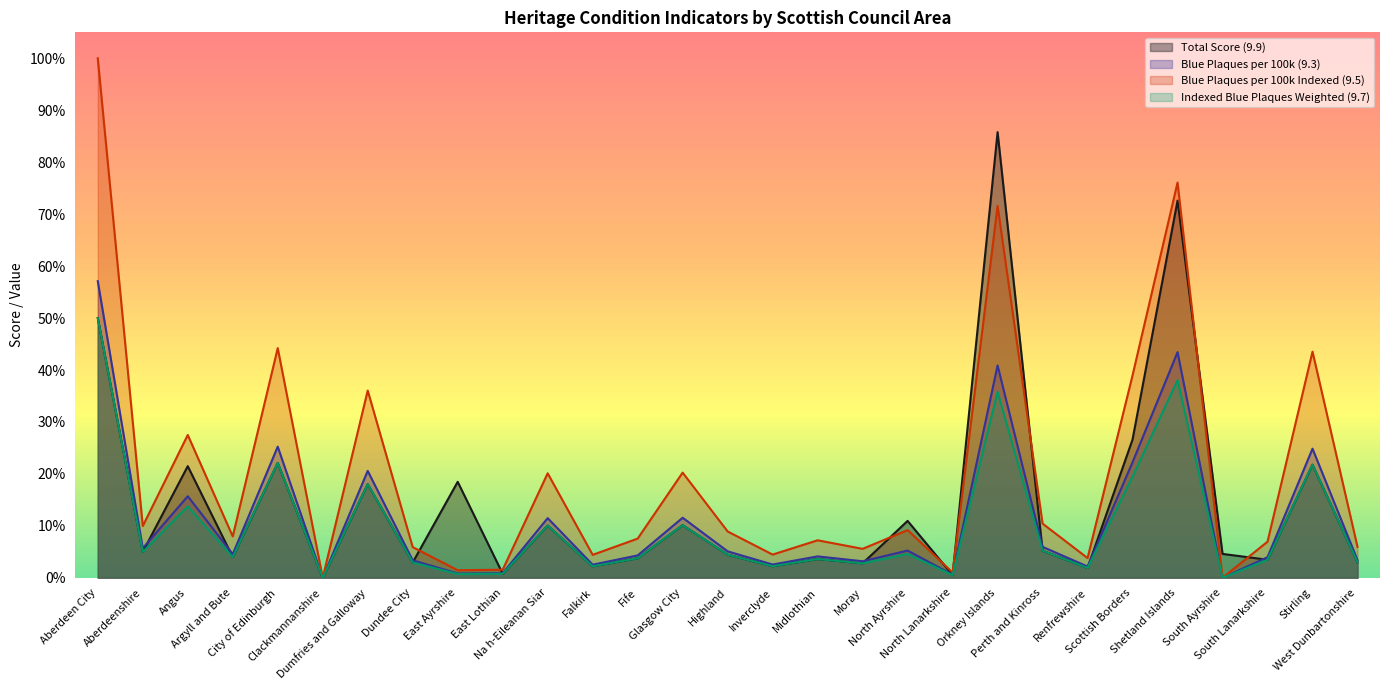

Reading left to right, transcribe all the data shown in this chart.

Total Score (9.9): 50.0	5.0	21.5	4.0	22.1	0.0	18.0	3.0	18.5	0.8	10.1	2.2	3.8	10.1	4.5	2.2	3.6	2.8	11.0	0.5	85.8	5.2	1.9	26.6	72.6	4.6	3.5	21.8	3.0
Blue Plaques per 100k (9.3): 57.1	5.7	15.7	4.5	25.2	0.0	20.6	3.4	0.8	0.9	11.5	2.5	4.3	11.6	5.1	2.6	4.1	3.2	5.2	0.6	40.9	6.0	2.2	22.3	43.4	0.0	4.0	24.9	3.4
Blue Plaques per 100k Indexed (9.5): 100.0	10.0	27.5	8.0	44.2	0.0	36.0	5.9	1.5	1.6	20.1	4.4	7.5	20.2	8.9	4.5	7.2	5.6	9.2	1.0	71.6	10.4	3.8	39.0	76.1	0.0	7.0	43.5	6.0
Indexed Blue Plaques Weighted (9.7): 50.0	5.0	13.7	4.0	22.1	0.0	18.0	3.0	0.7	0.8	10.1	2.2	3.8	10.1	4.5	2.2	3.6	2.8	4.6	0.5	35.8	5.2	1.9	19.5	38.0	0.0	3.5	21.8	3.0